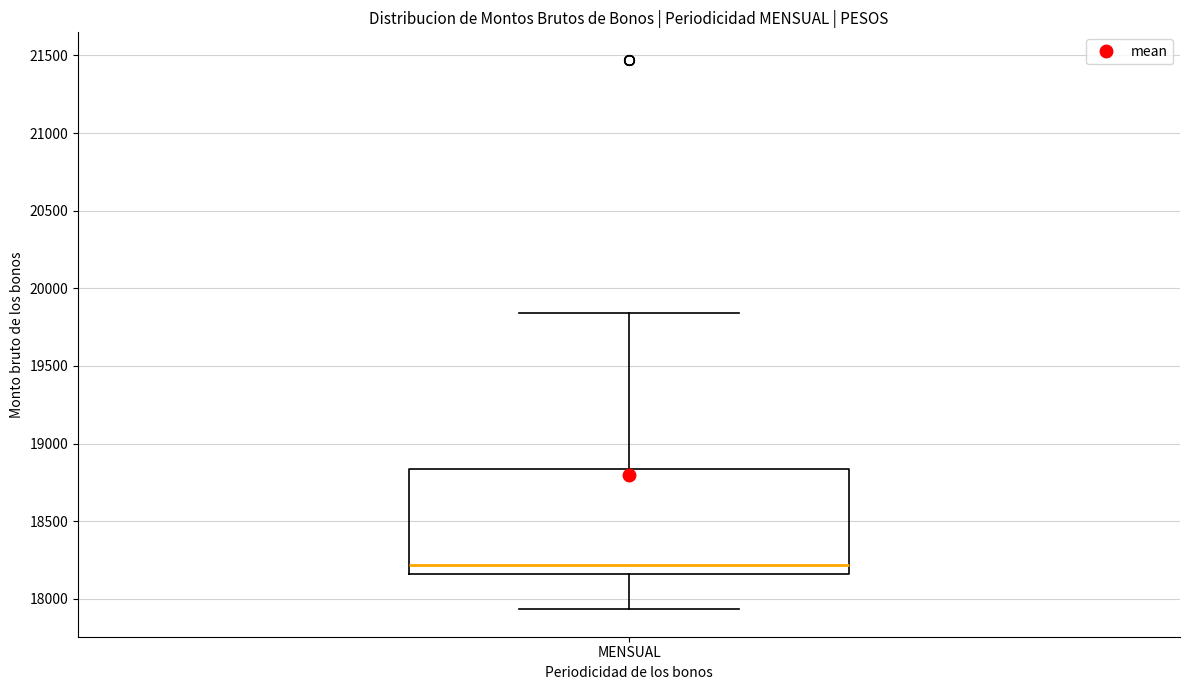

Where does the upper whisker of the box for MENSUAL end on the y-axis? The values are not printed on the chart, so give them approximately, as read against the axis.

19850